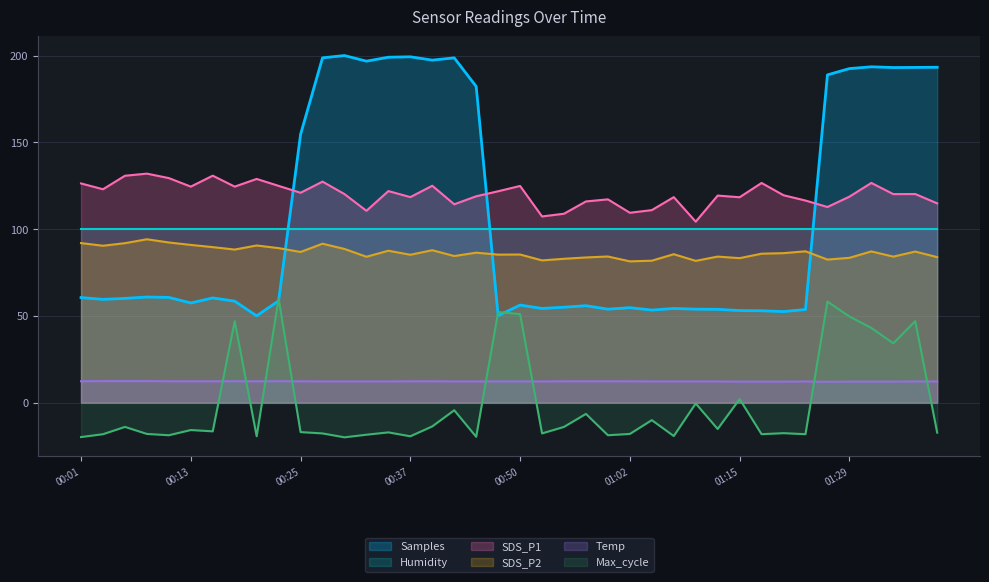

Which series has the largest total across all categories?

SDS_P1